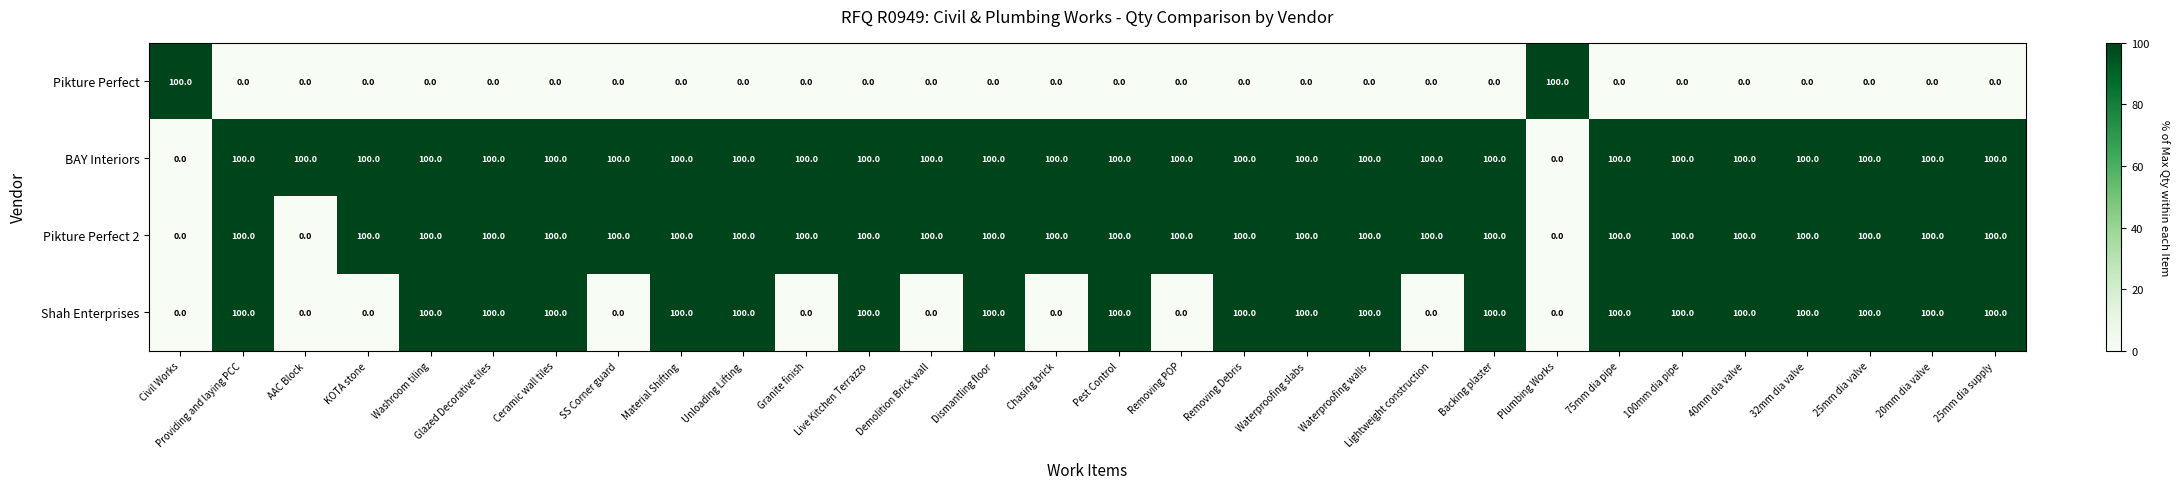

What is the difference between the highest and lowest values at Plumbing Works?

100